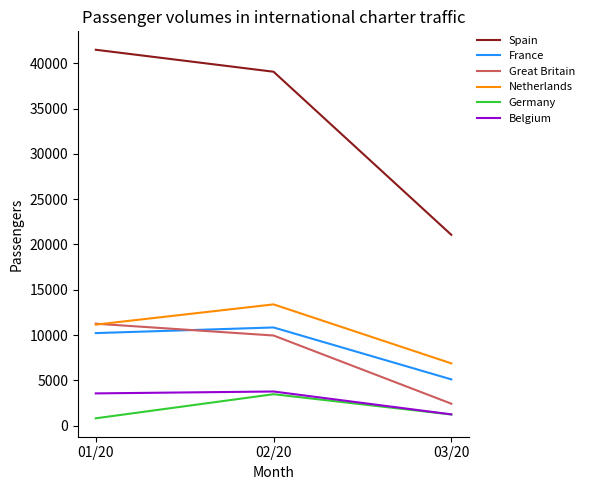

What are all the series names shown in the legend?

Spain, France, Great Britain, Netherlands, Germany, Belgium